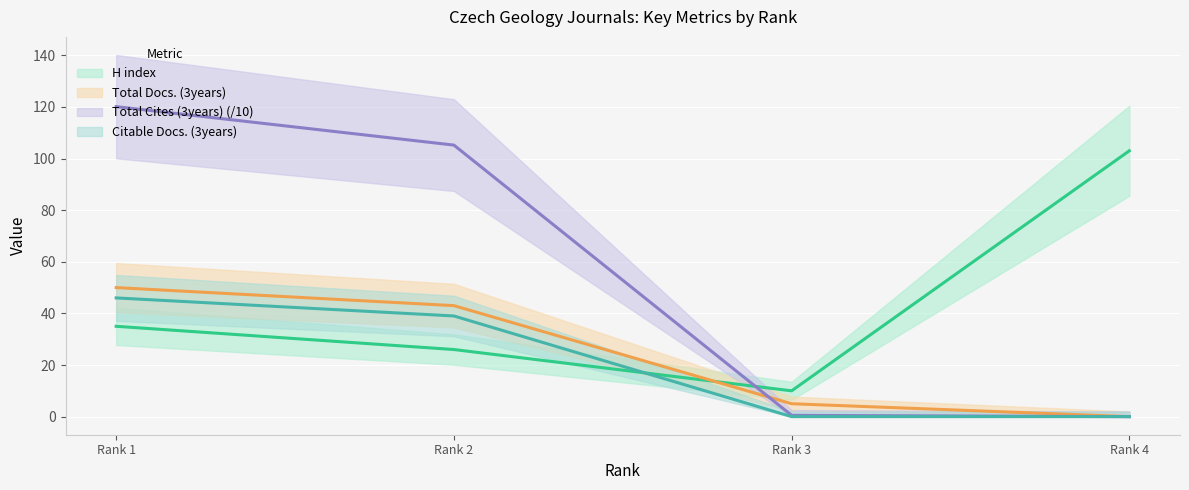

At which label does Total Docs. (3years) (center) first exceed 43?

Rank 1